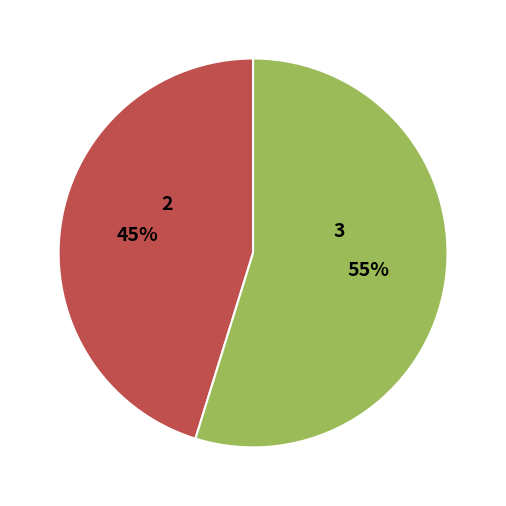

What percentage is the Обед slice, to the nearest percent?

55%